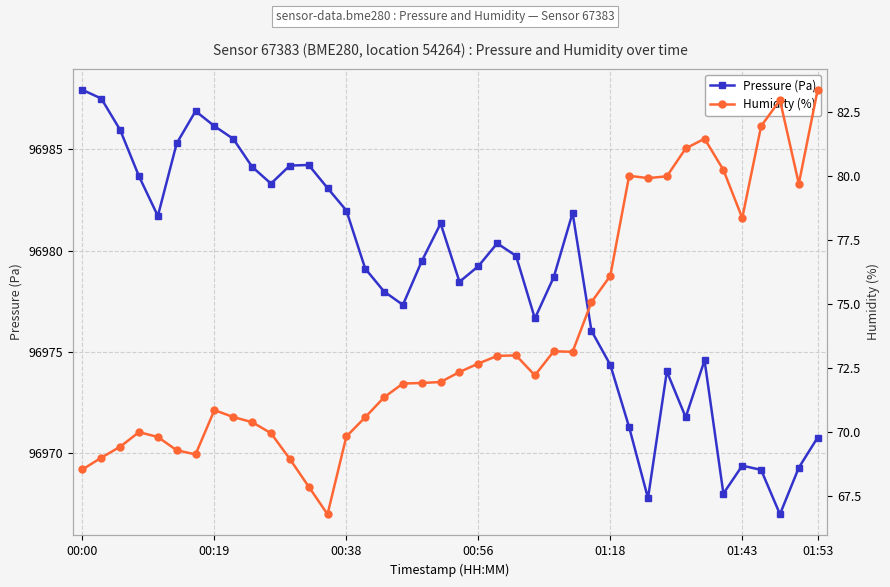

What position from the left is 25?

26